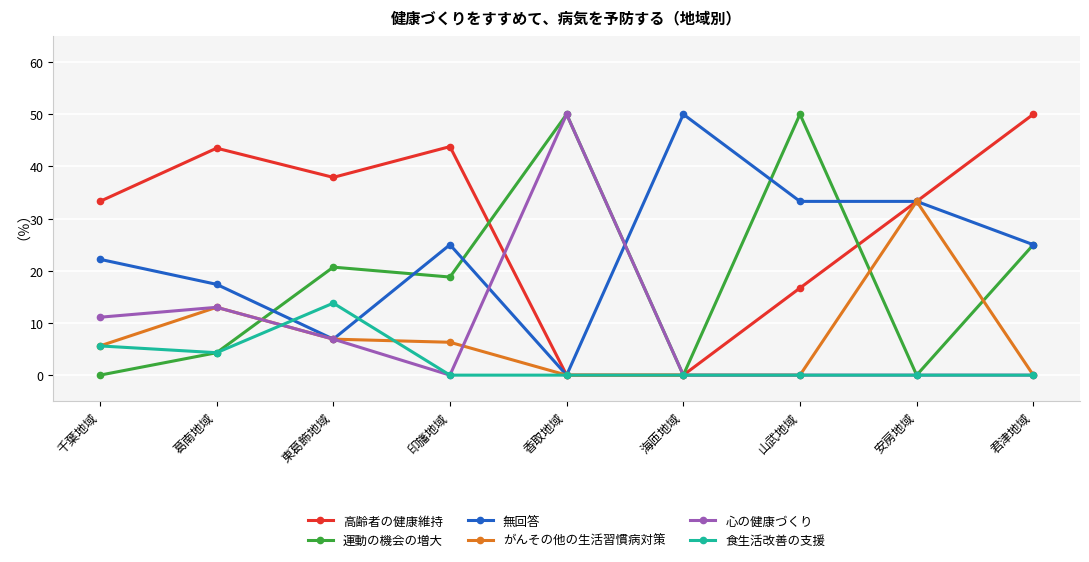

What is the difference between the 高齢者の健康維持 values at 千葉地域 and 印旛地域?

10.5